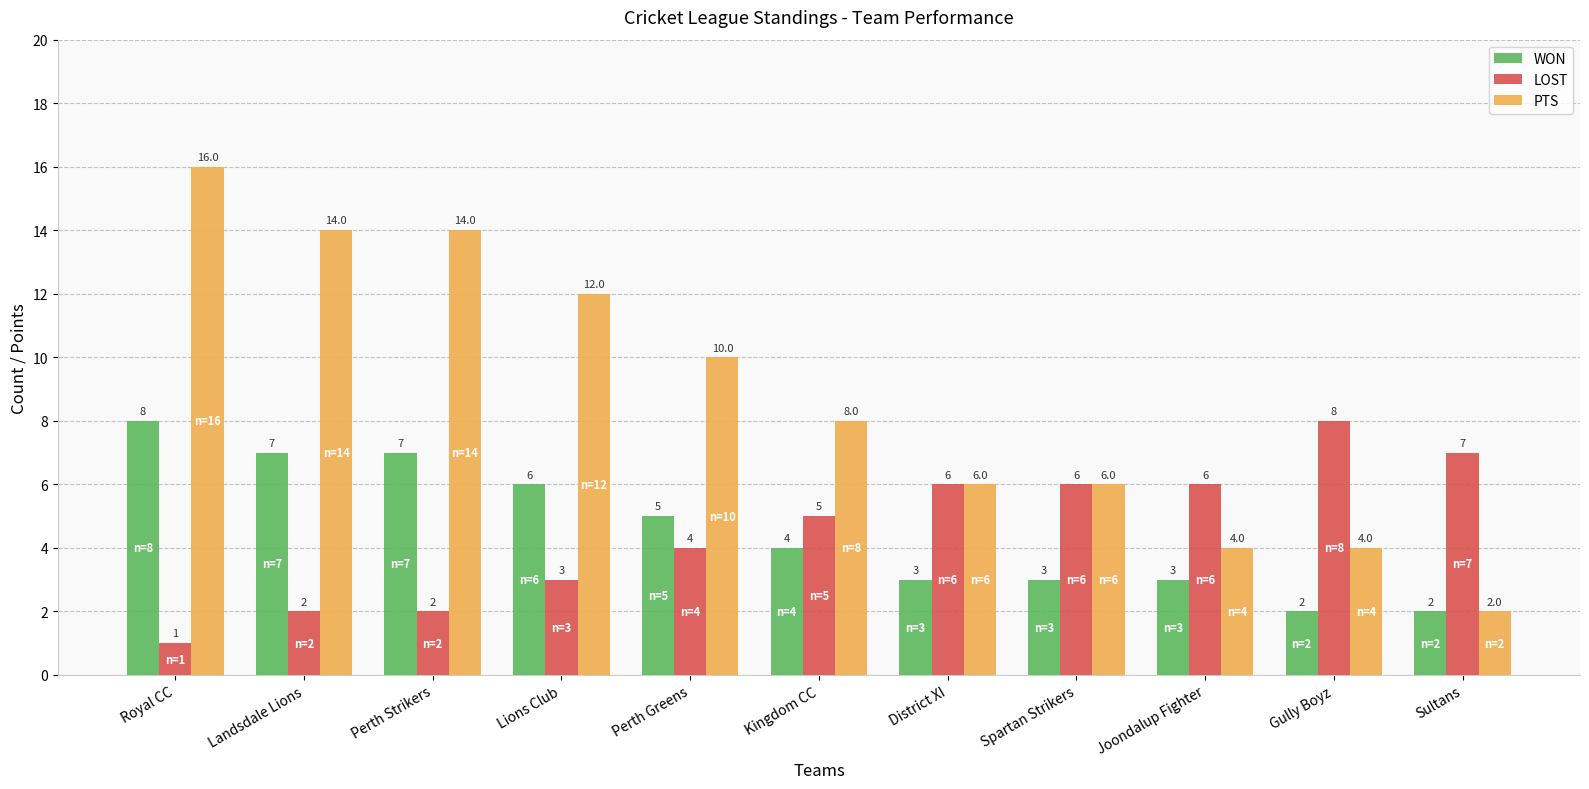

What is the spread (max minus min) of values at Kingdom CC?

4